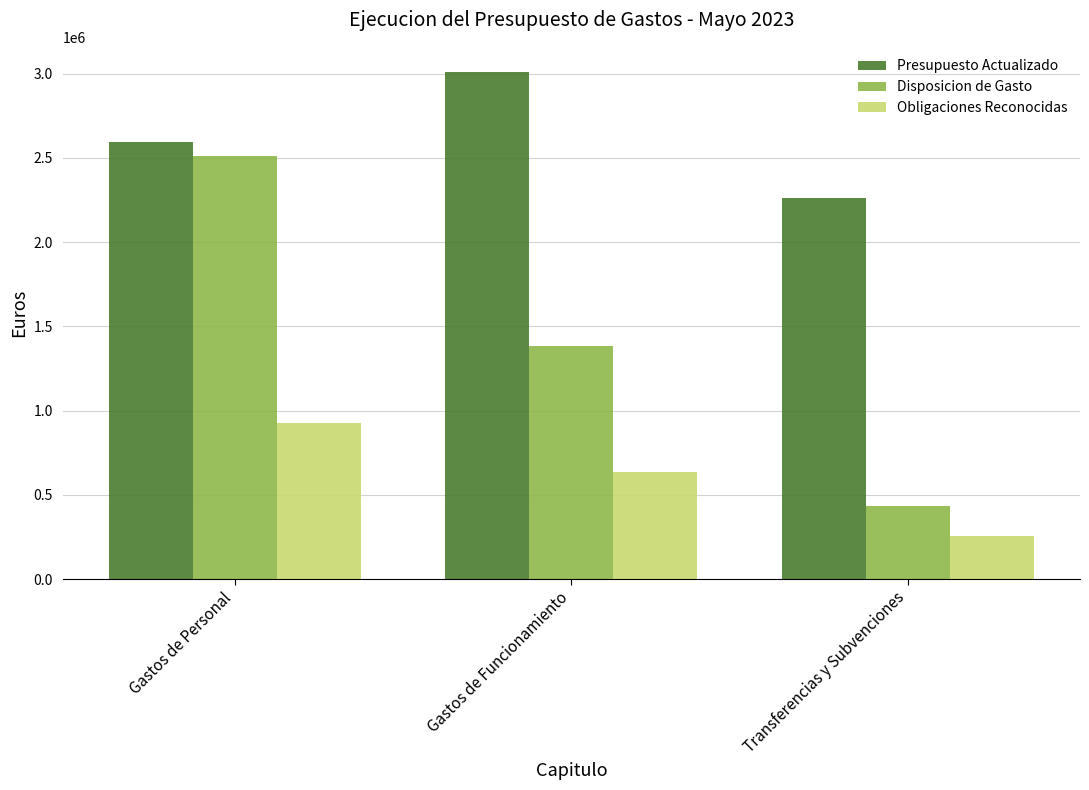

How many categories are shown in the chart?

3